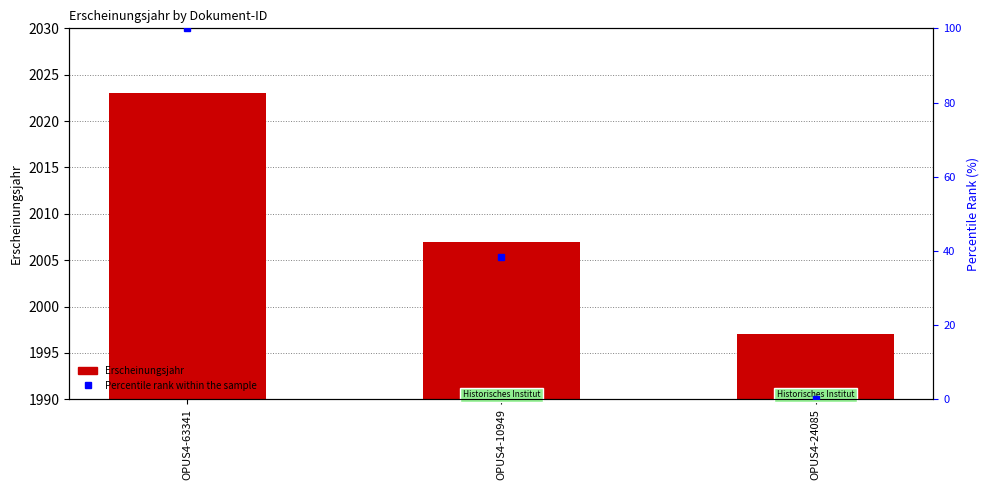

Reading left to right, extract all data points from this chart.

2023	2007	1997